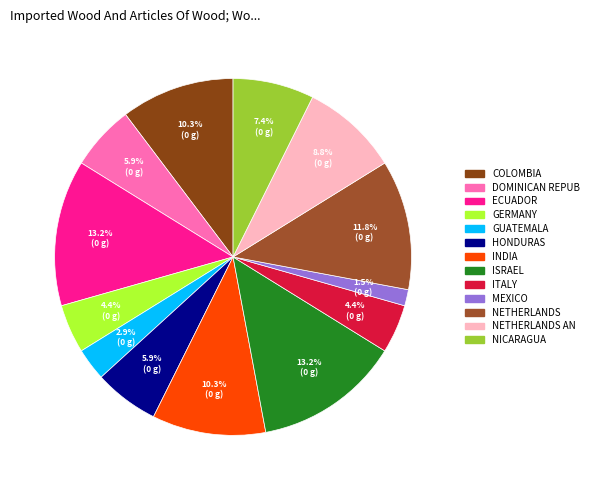

Is there any slice that represents more than half of the pie?

No